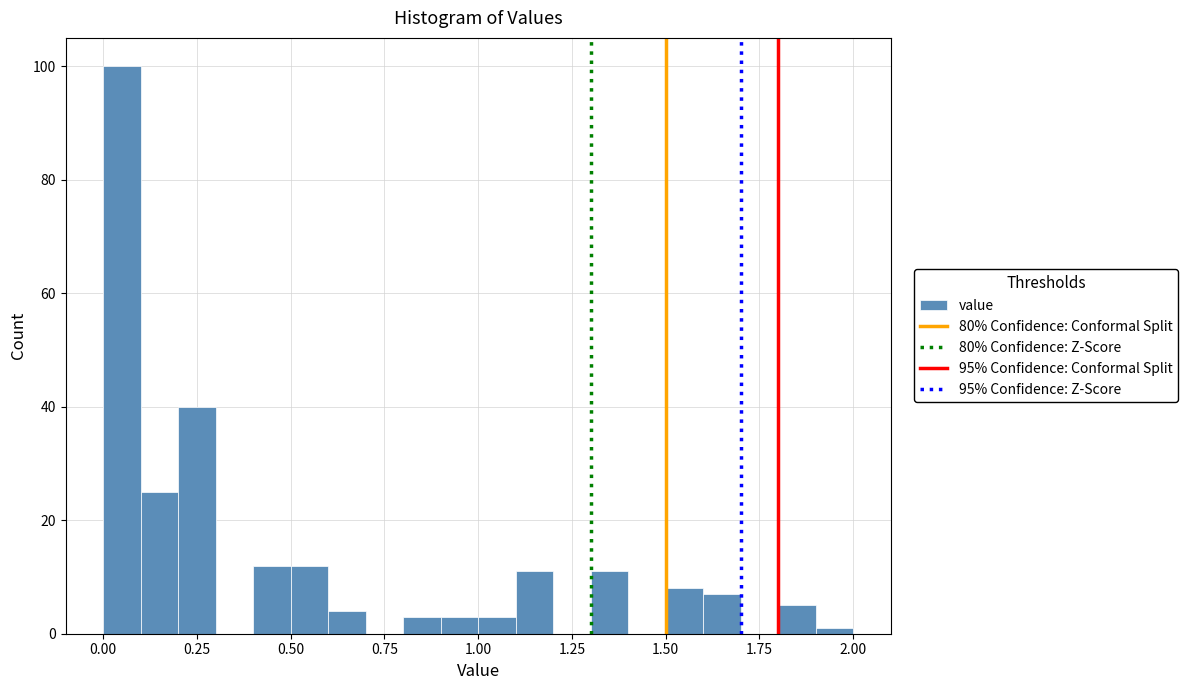

Read against the x-axis, roughly where is the centre of the tallest bar?

0.05